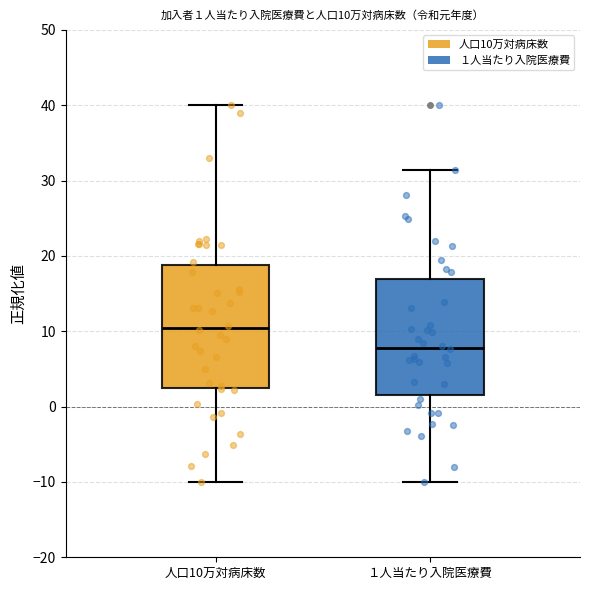

Which box has the highest median line?

人口10万対病床数